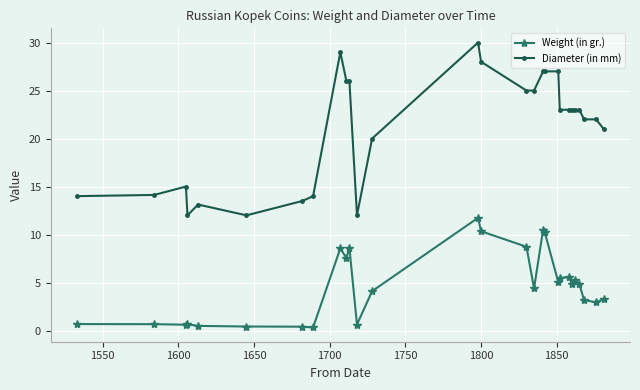

List the series in order of their peak value, highest first.

Diameter (in mm), Weight (in gr.)